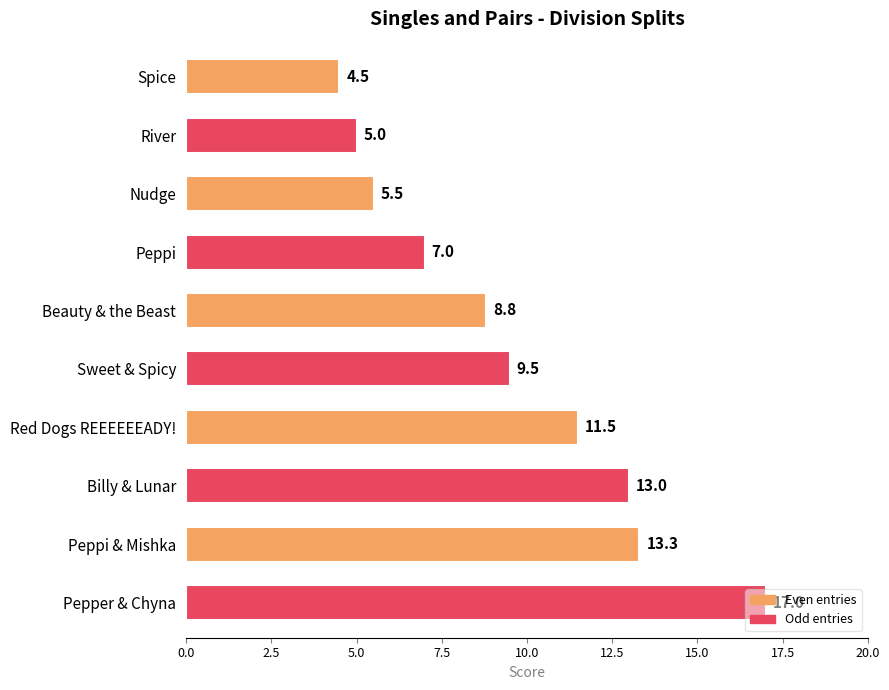

How many categories are shown in the chart?

10